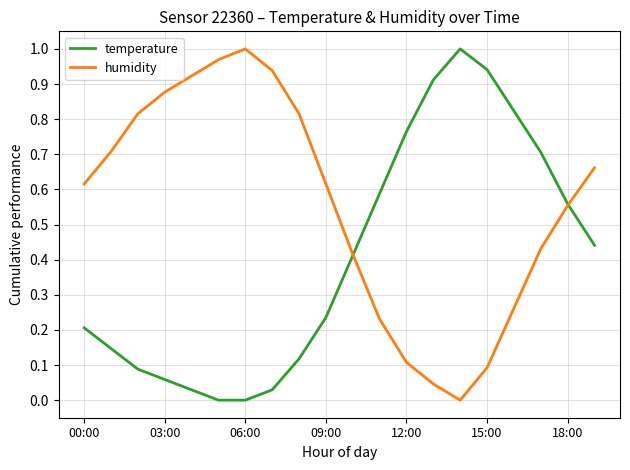

Which series has the largest total across all categories?

humidity